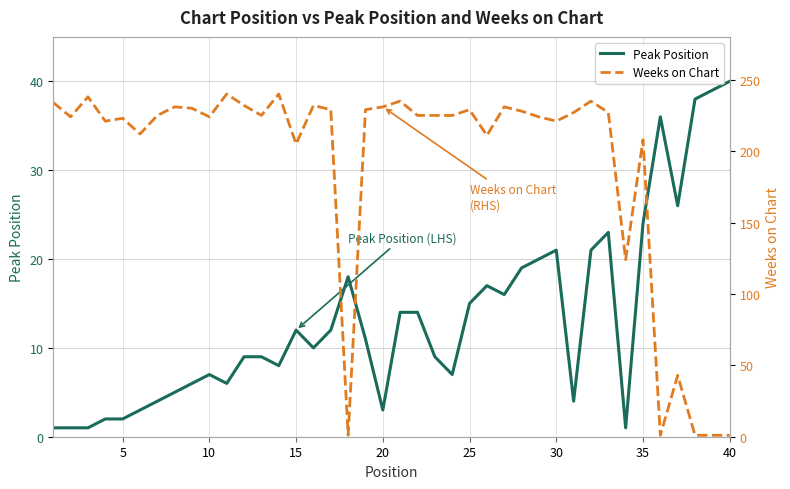

What is the value of the Weeks on Chart point at the 1st from the left?

234